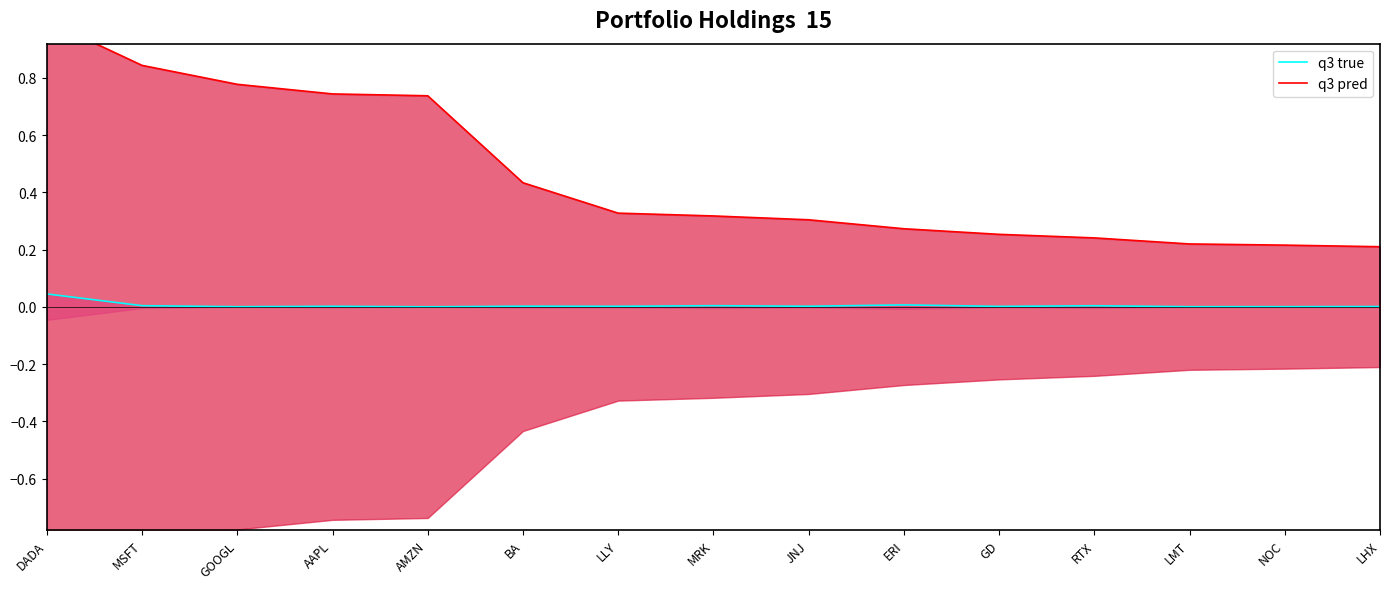

Which series has the largest range (max minus min)?

q3 pred